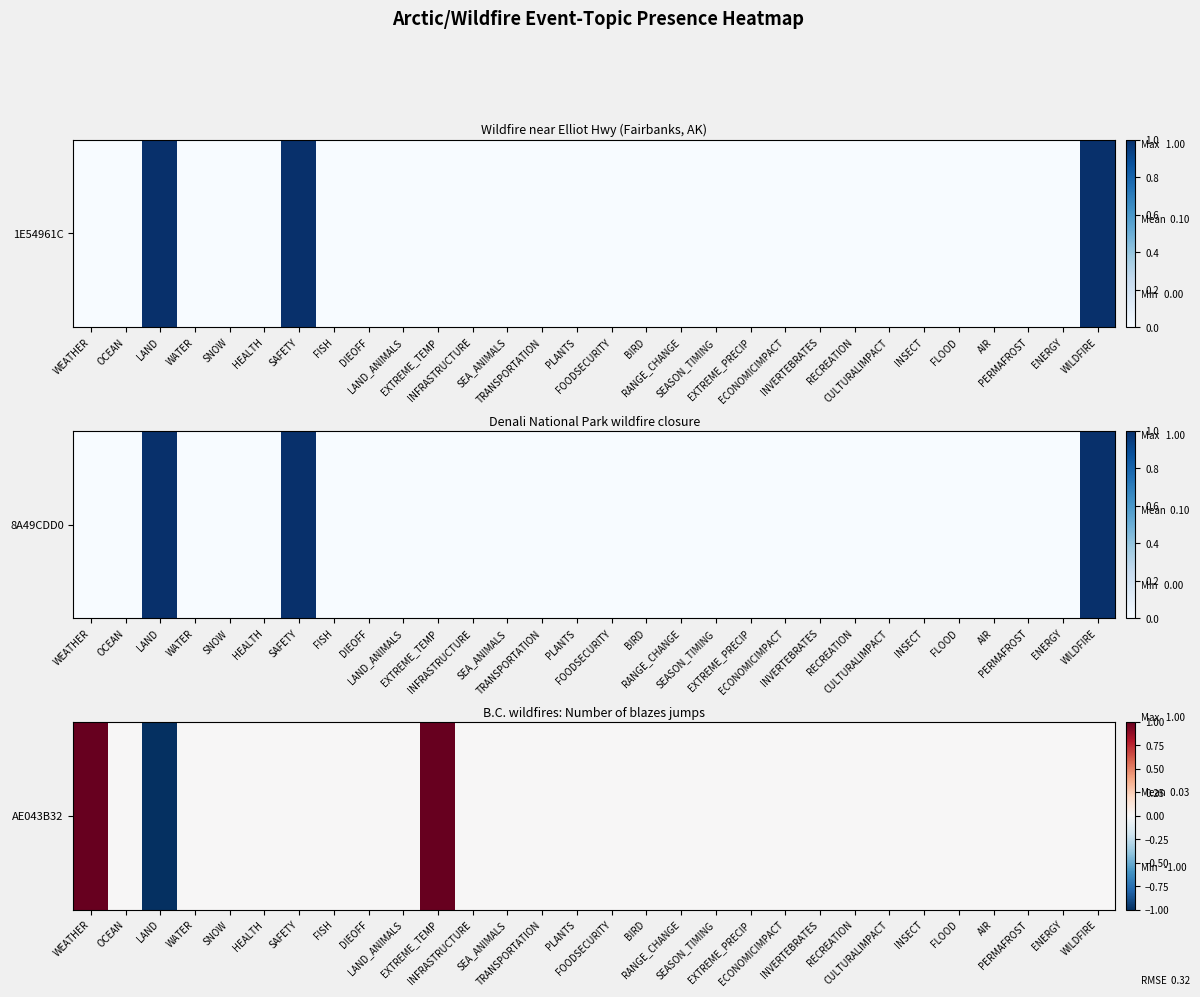

Rank the categories by value from lowest to highest.

LAND, OCEAN, WATER, SNOW, HEALTH, SAFETY, FISH, DIEOFF, LAND_ANIMALS, INFRASTRUCTURE, SEA_ANIMALS, TRANSPORTATION, PLANTS, FOODSECURITY, BIRD, RANGE_CHANGE, SEASON_TIMING, EXTREME_PRECIP, ECONOMICIMPACT, INVERTEBRATES, RECREATION, CULTURALIMPACT, INSECT, FLOOD, AIR, PERMAFROST, ENERGY, WILDFIRE, WEATHER, EXTREME_TEMP